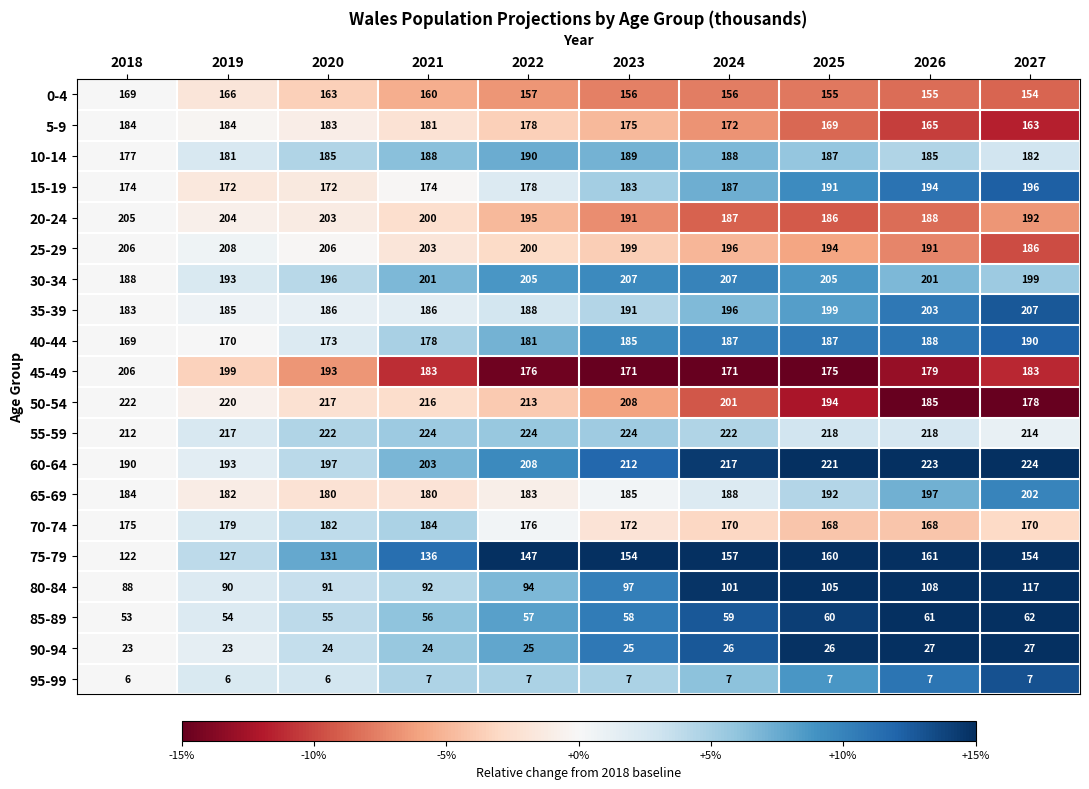

Count the number of data series in this chart.

20